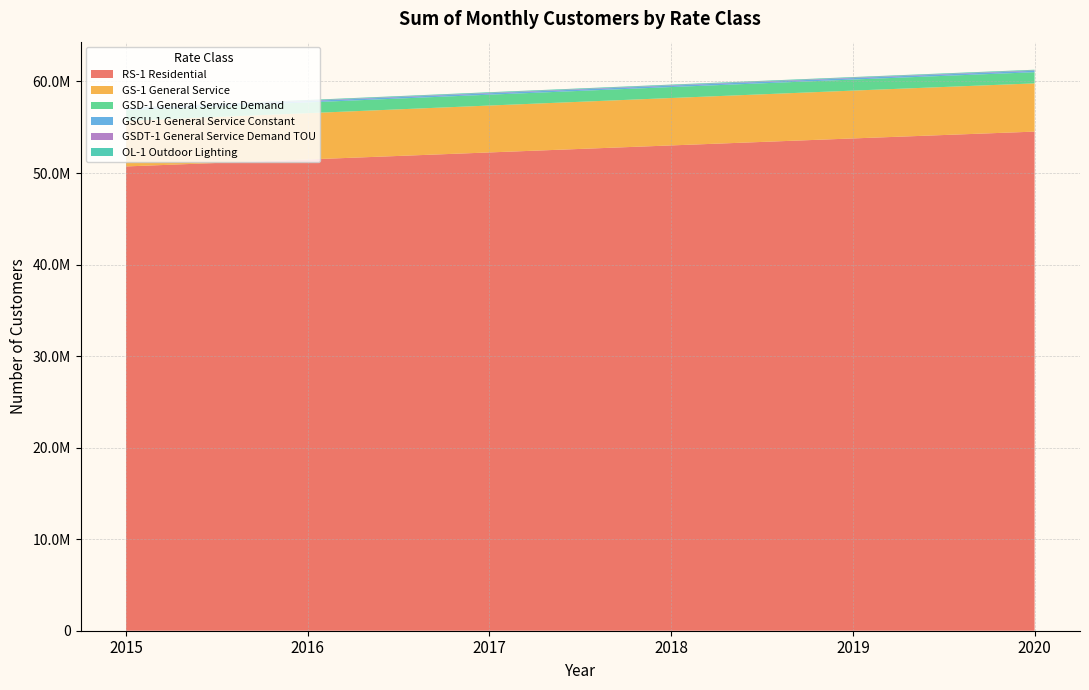

Reading left to right, what are all the values shown in this chart?

RS-1 Residential: 50720661	51482922	52250623	53016438	53778884	54525288
GS-1 General Service: 4983248	5056750	5123254	5177801	5224794	5269520
GSD-1 General Service Demand: 1160163	1173579	1186264	1198002	1209097	1219603
GSCU-1 General Service Constant: 150629	152422	154117	155688	157172	158582
GSDT-1 General Service Demand TOU: 46520	47040	47535	47990	48421	48831
OL-1 Outdoor Lighting: 67998	67278	66558	65838	65118	64398